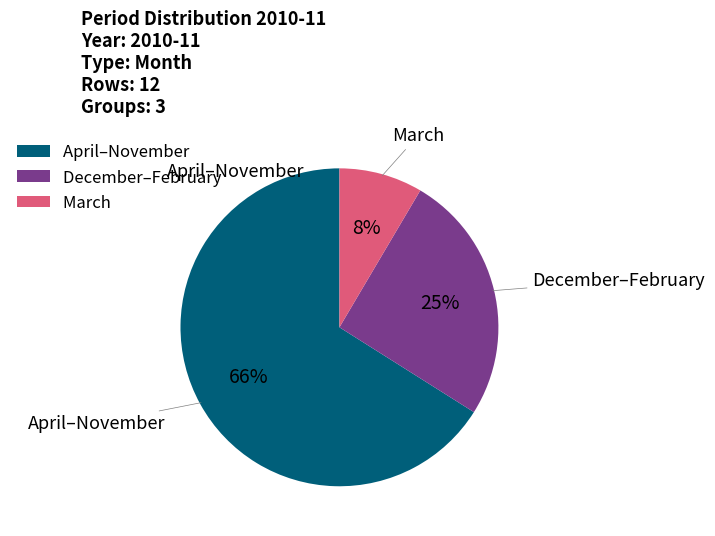

To the nearest percent, what is the average slice percentage?

33%